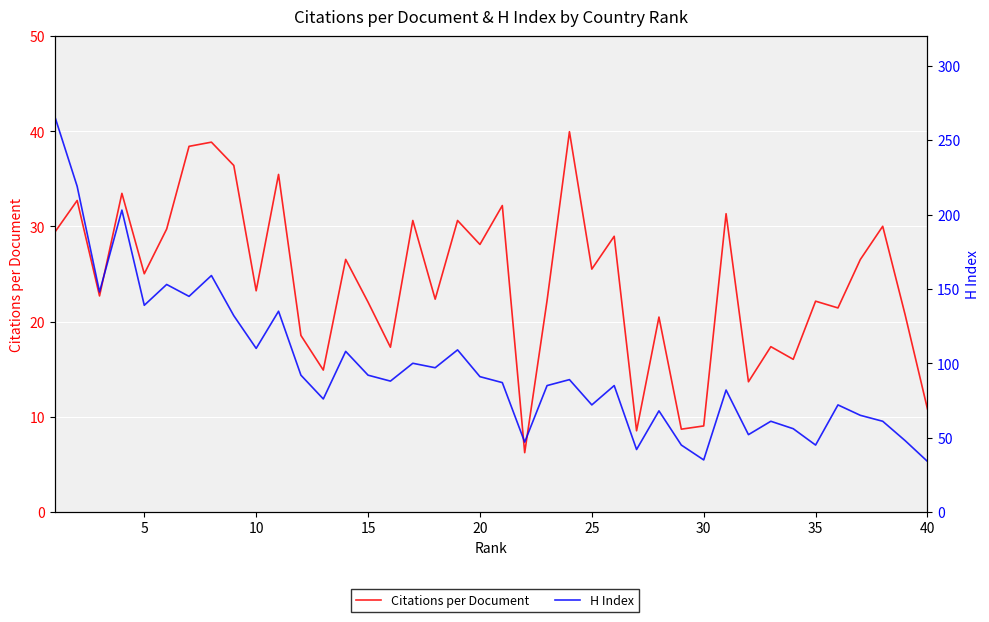

At 10, list the series in order from largest to smallest.

H Index, Citations per Document